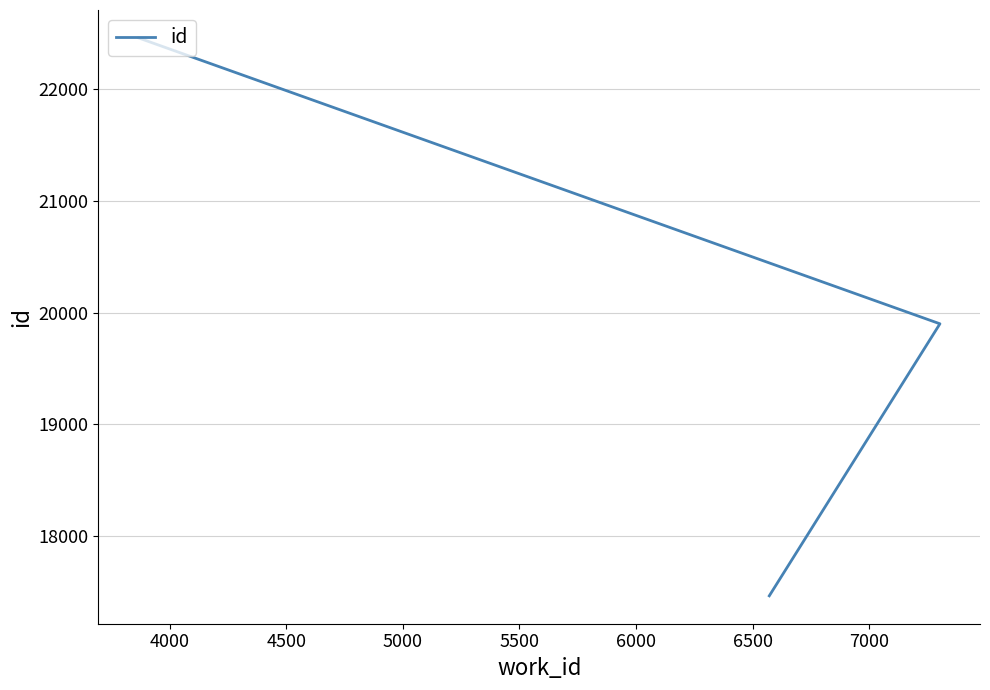

How many data points does each series have?

3